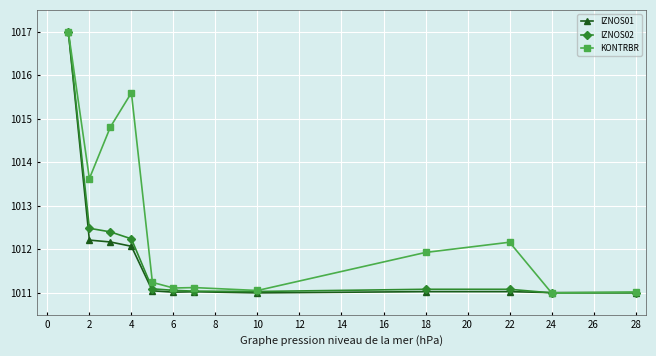

True or false: KONTRBR has more than 0 interior local peaks.

True